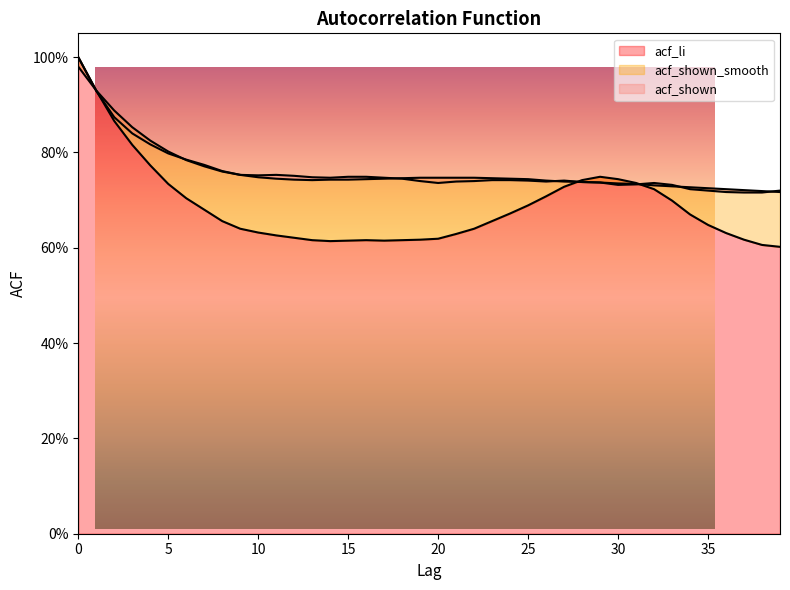

At which label does acf_shown_smooth reach its minimum?

39